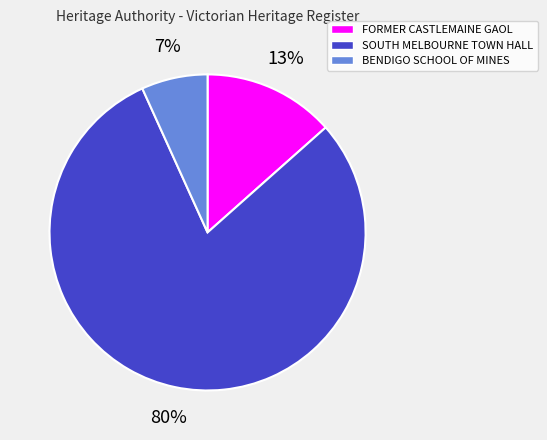

Does any single category account for the majority?

Yes